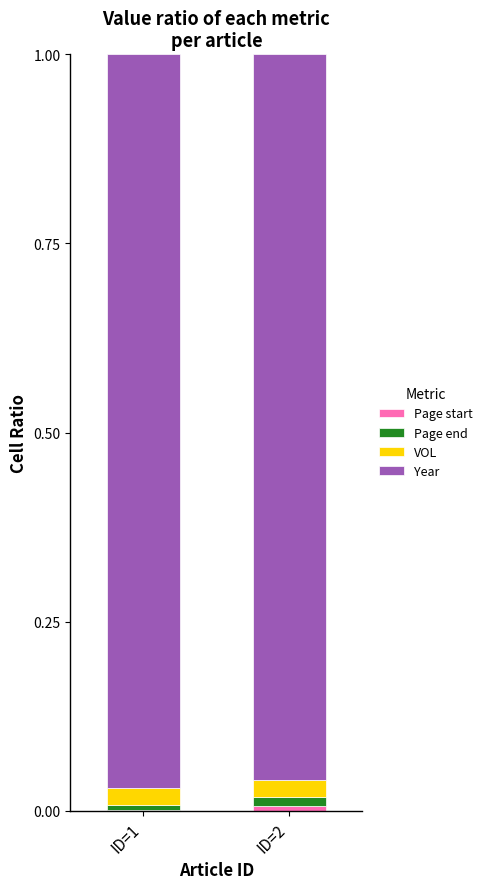

Is it true that Page start equals 0.0 at ID=2?

False